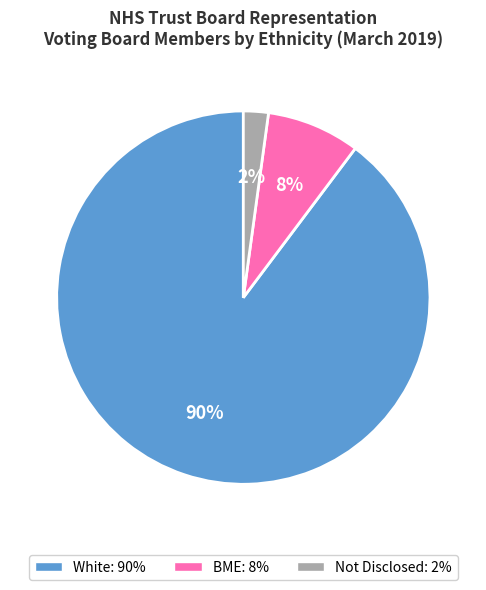

To the nearest percent, what is the difference between the largest and smallest slice percentages?

88%